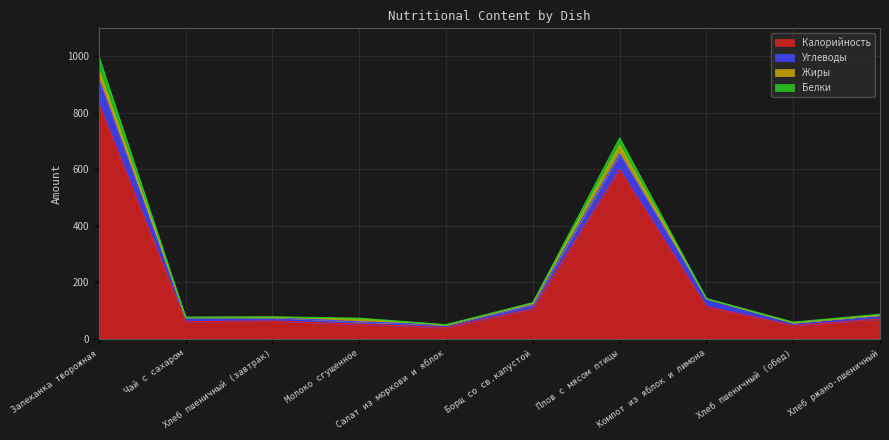

At which category does the chart reach its peak across all series?

Запеканка творожная